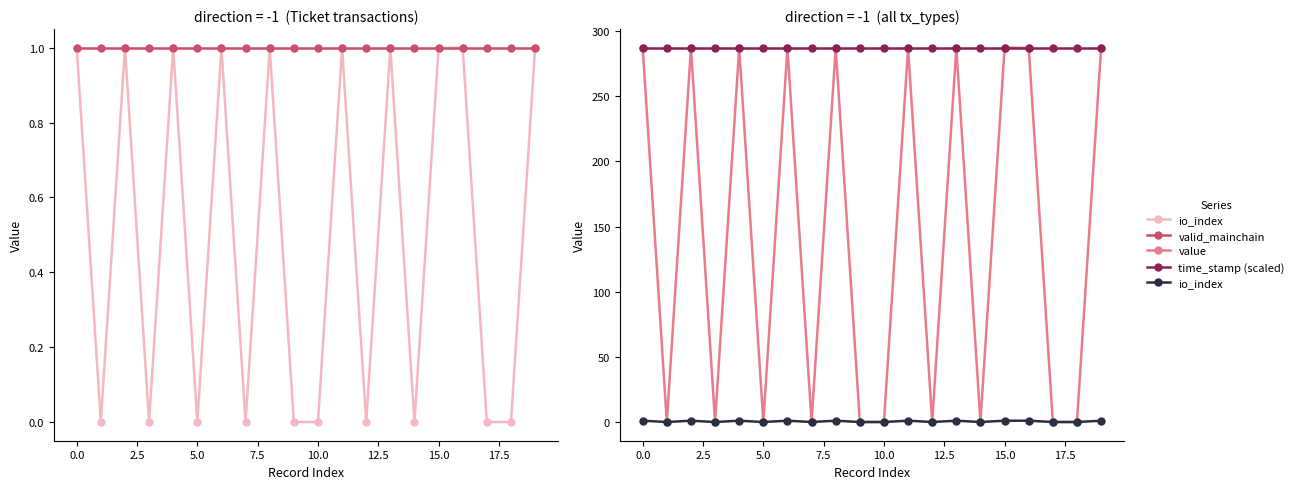

The value of time_stamp (scaled) at 15.0 is 287.2. True or false?

True